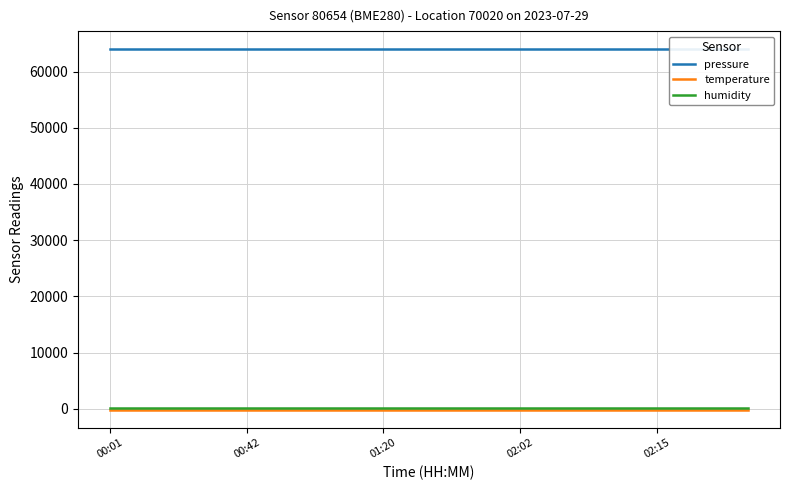

At which label does pressure reach its peak?

00:01